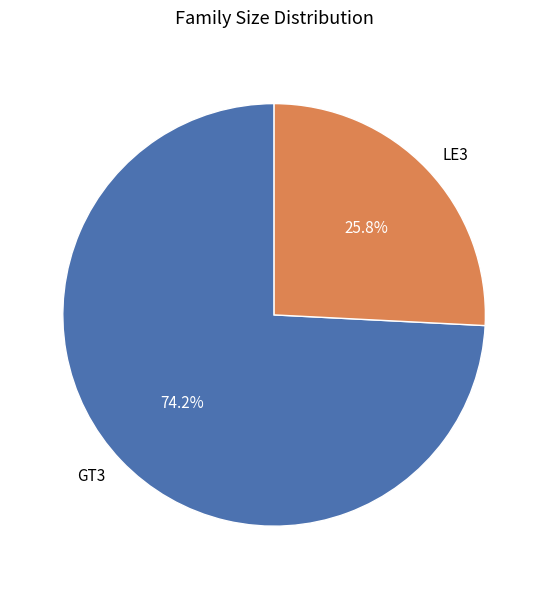

Rank the categories by value from highest to lowest.

GT3, LE3